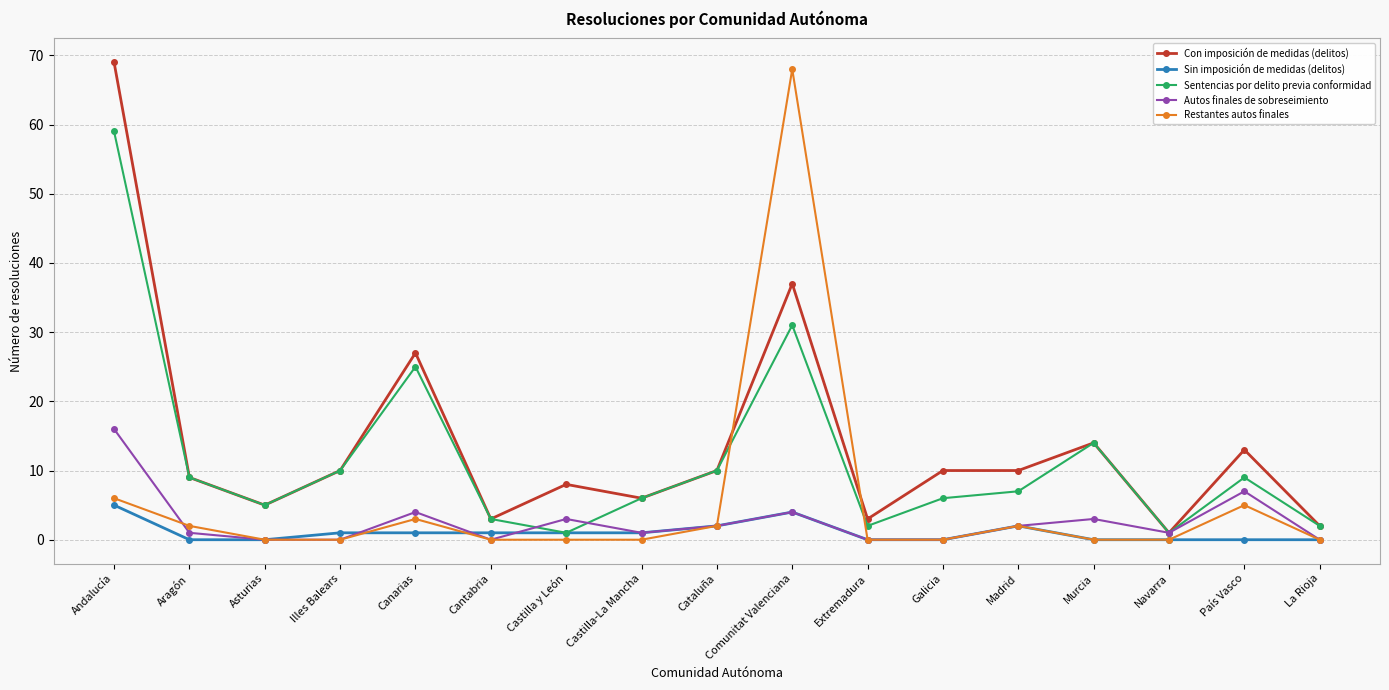

Which series has the largest total across all categories?

Con imposición de medidas (delitos)